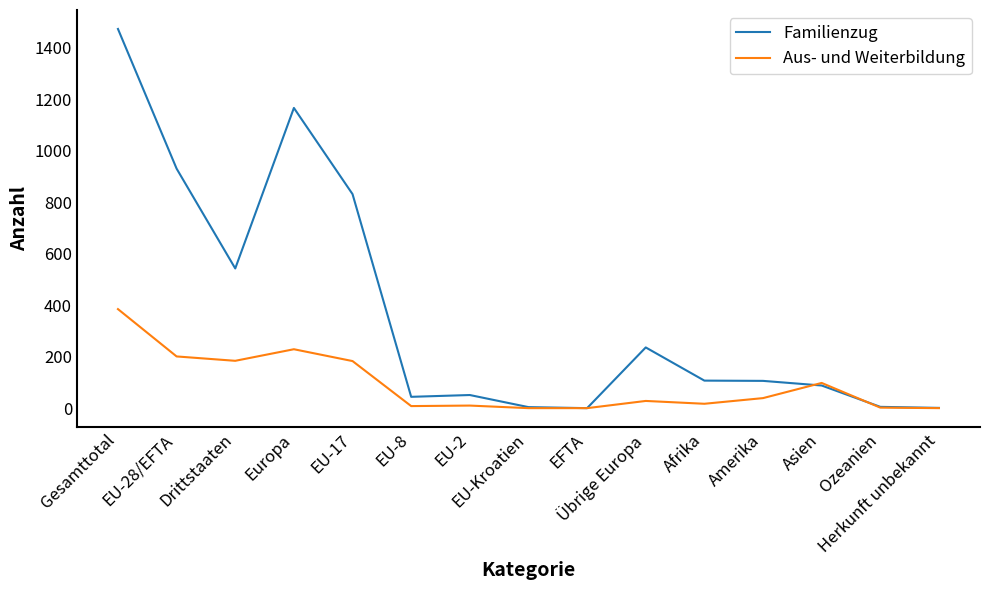

Is the value of Familienzug at Ozeanien greater than the value of Aus- und Weiterbildung at Drittstaaten?

No